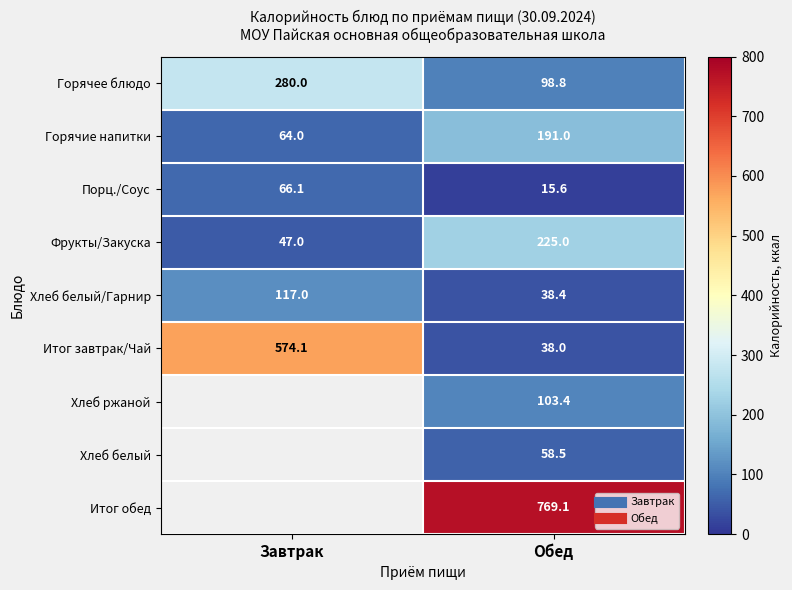

Which has a higher value, Завтрак or Обед?

Завтрак